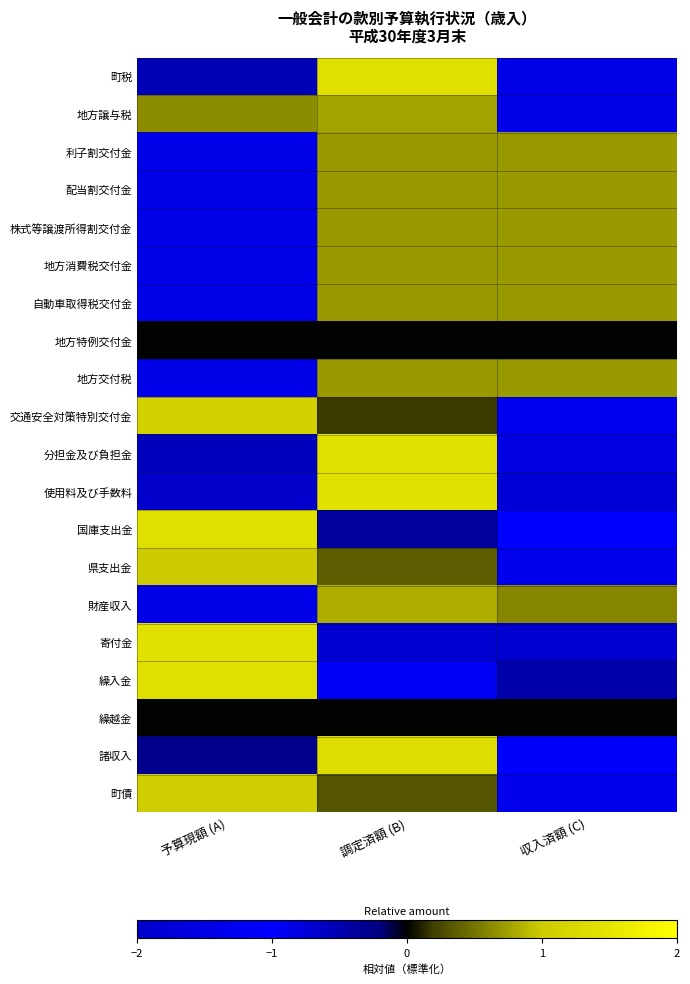

What is the minimum value shown in the chart?

-1.4